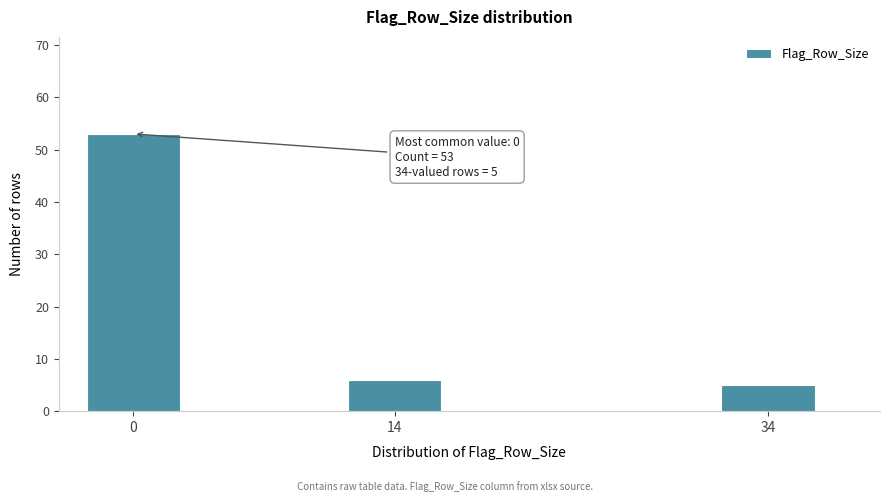

Reading left to right, extract all data points from this chart.

53	6	5